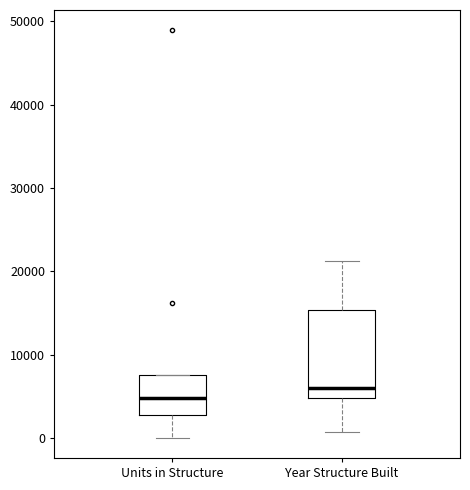

Reading left to right, transcribe this box plot: for each box, give where its median line is, the range the box spans, and where its two whiskers end, as read against the y-axis. The values are not printed on the chart, so give them approximately, as read against the axis.

Units in Structure: median 5000, box 3000 to 8000, whiskers 0 to 8000
Year Structure Built: median 6000, box 5000 to 15000, whiskers 1000 to 21000